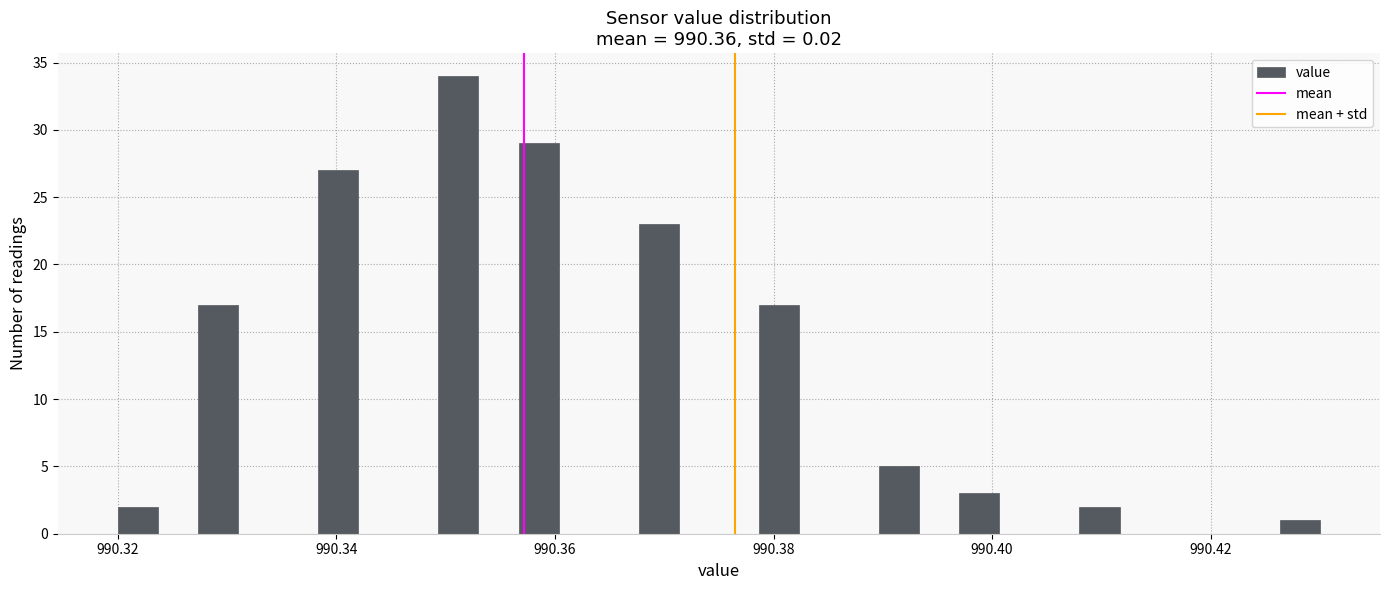

Around what value on the x-axis is the tallest bar? Give the approximate position of its centre, as read against the axis.

990.352